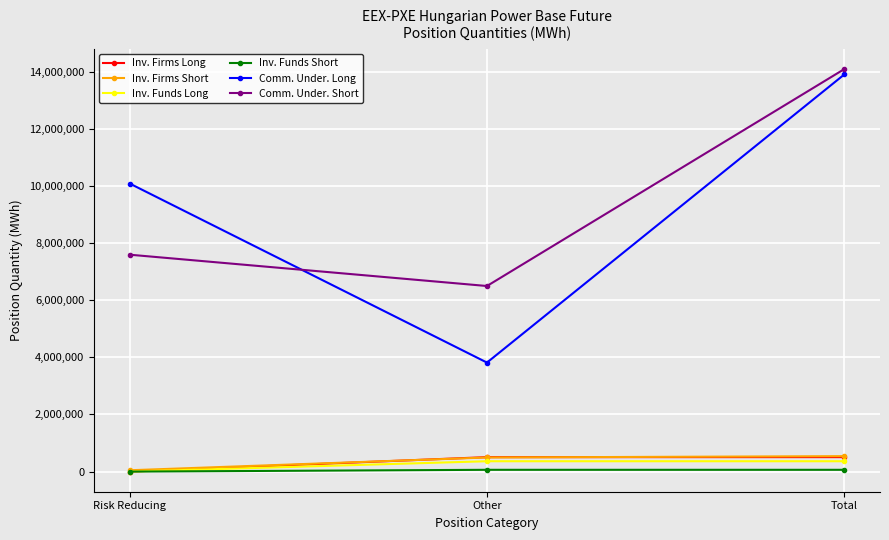

What is the total value across all series at Total?

29452202